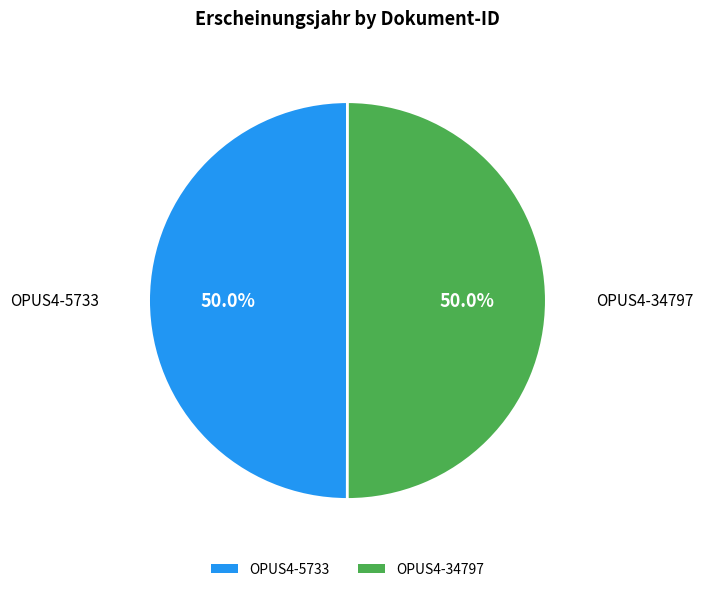

What is the ratio of the value at OPUS4-34797 to the value at OPUS4-5733?

1.0